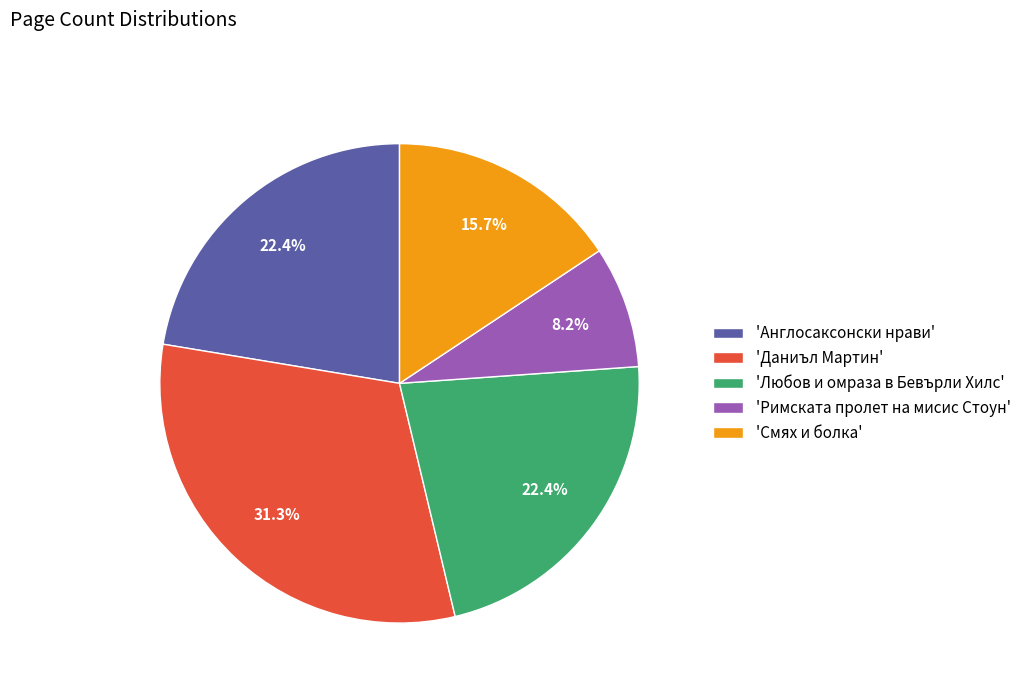

How many segments does this pie chart have?

5